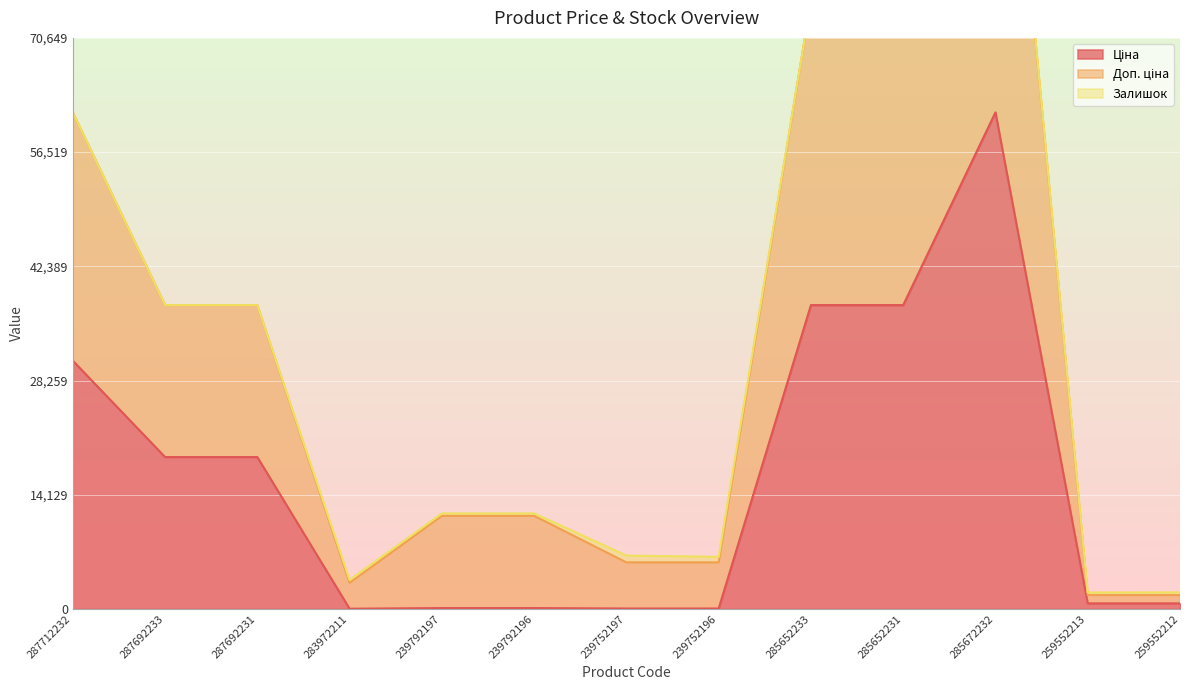

What is the minimum value shown in the chart?

32.0